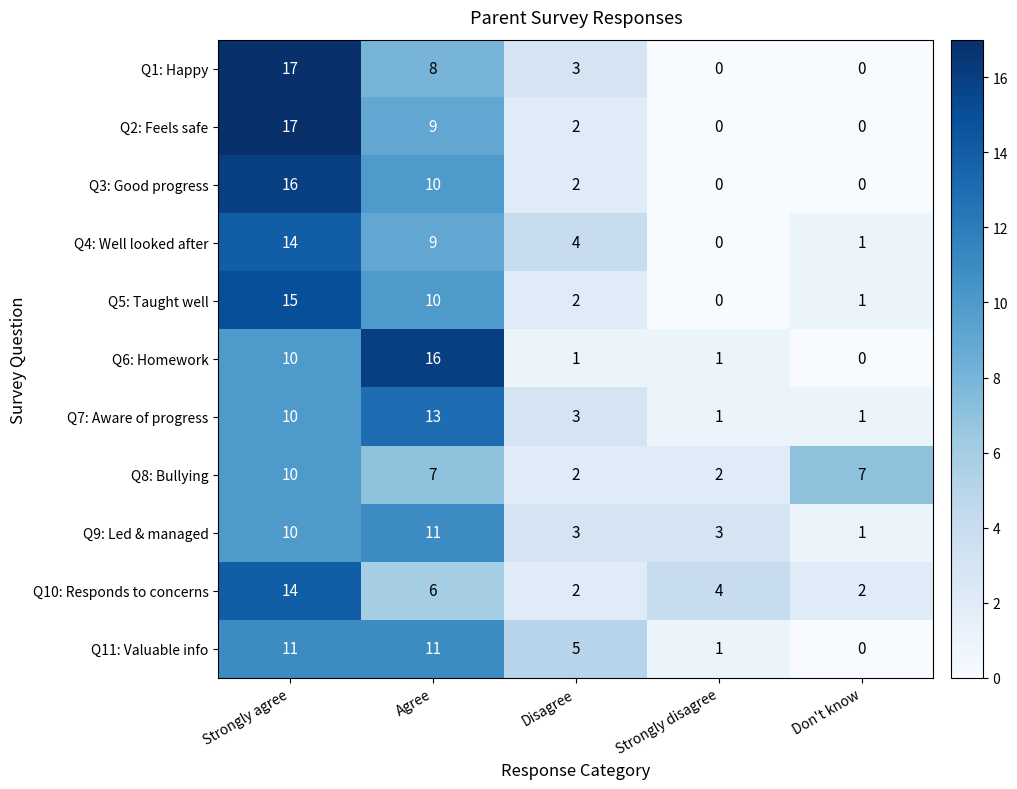

Is it true that Q3: Good progress equals -11 at Strongly disagree?

False